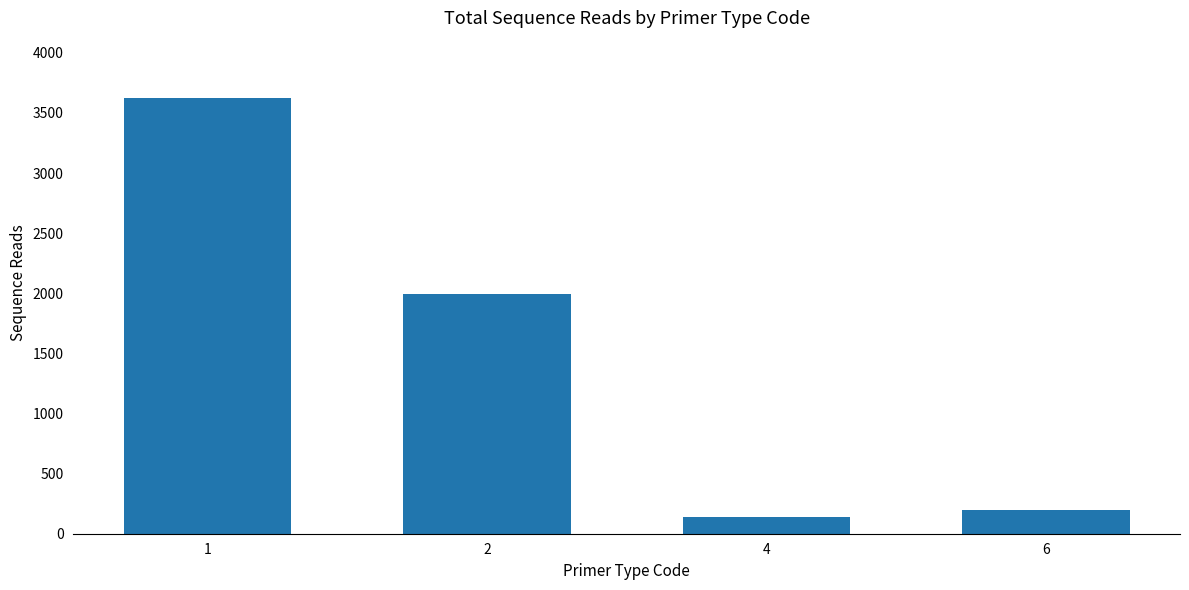

What is the ratio of the value at 4 to the value at 2?

0.1